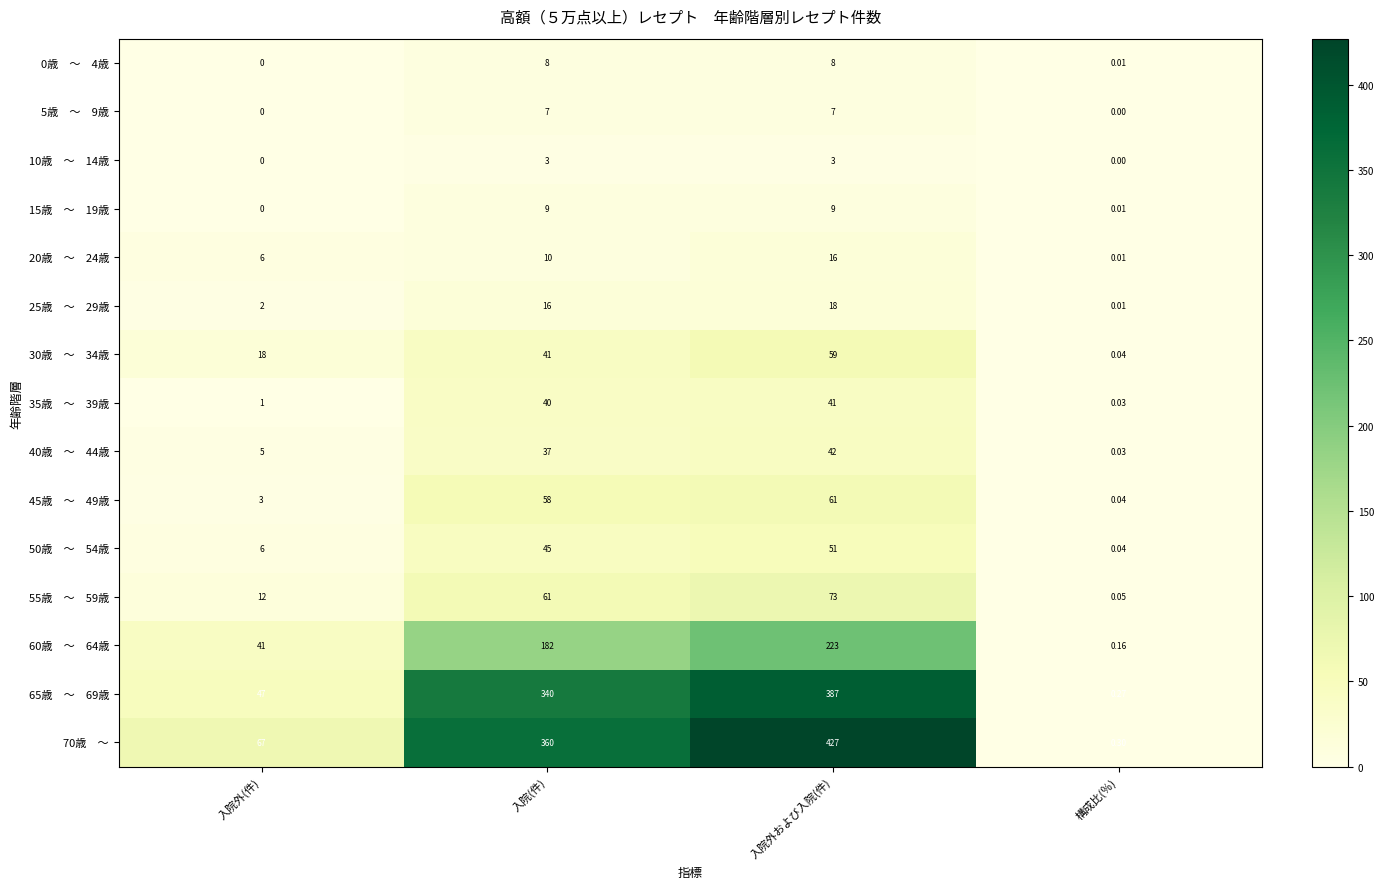

Which label corresponds to the largest value in the chart?

入院外および入院(件)